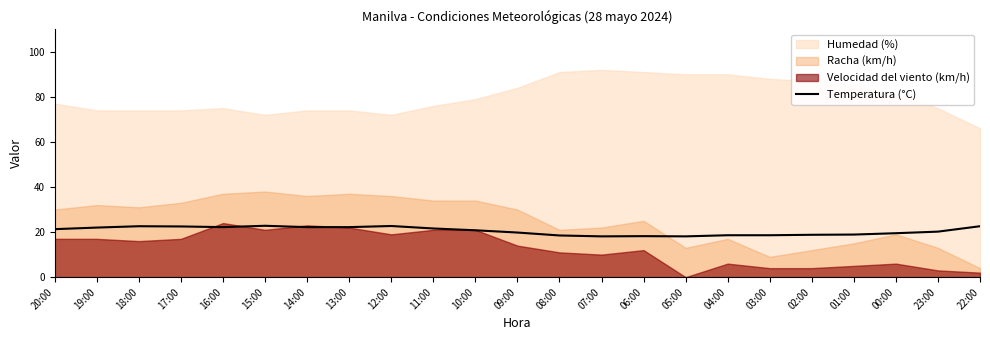

Is it true that Temperatura (°C) equals 22.6 at 18:00?

True